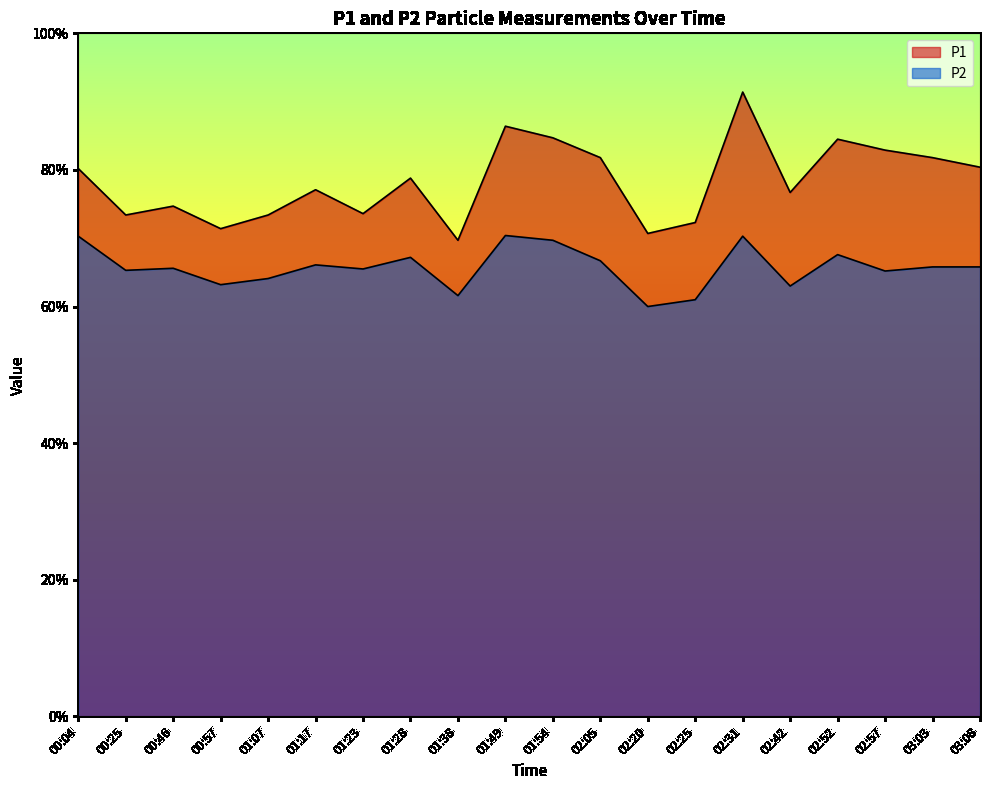

List the series in order of their overall mean, highest first.

P1, P2